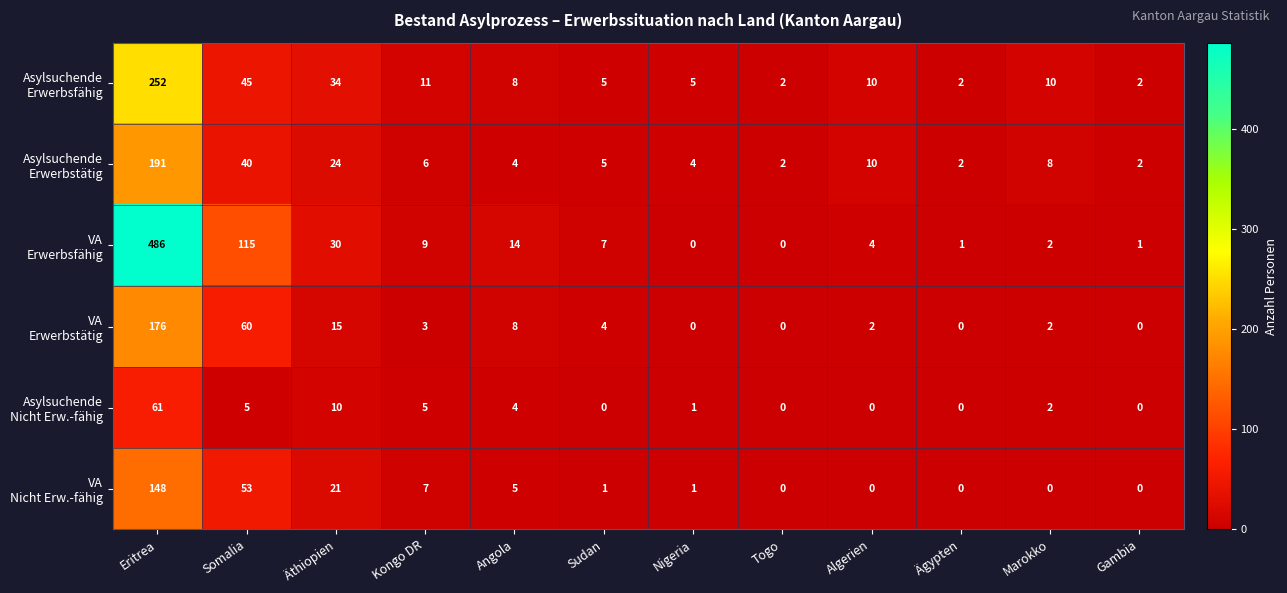

What is the spread (max minus min) of values at Somalia?

110